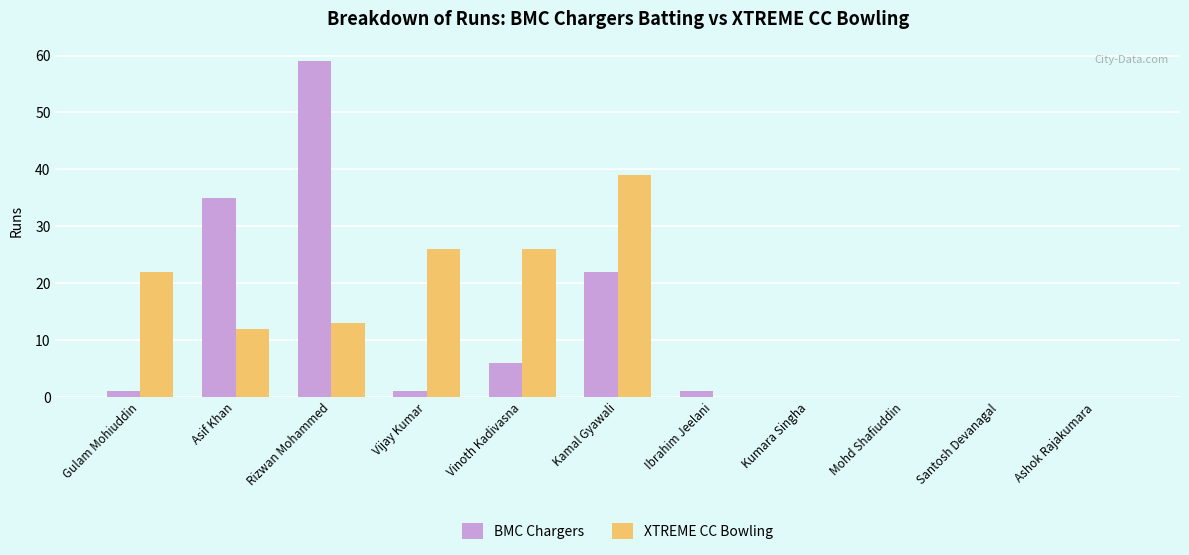

What is the sum of all XTREME CC Bowling values?

138